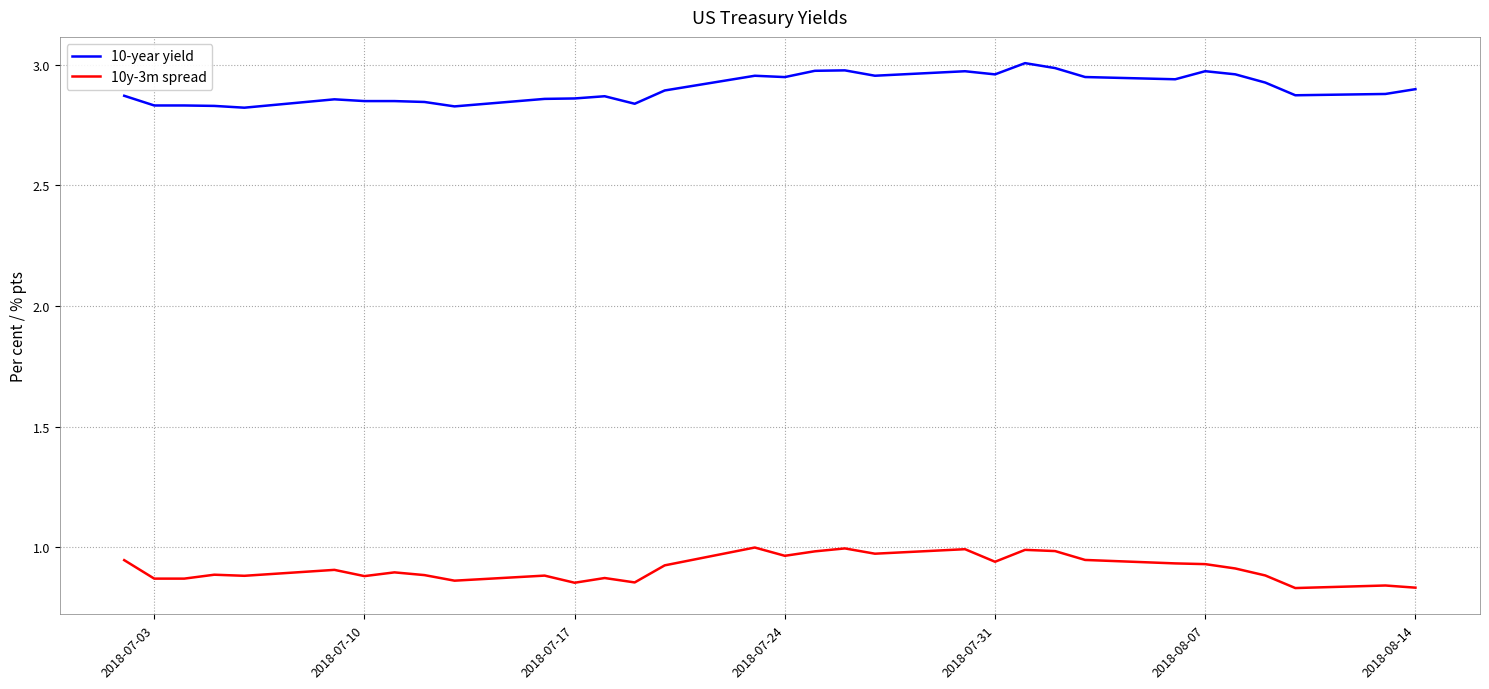

Which series has the largest total across all categories?

10-year yield